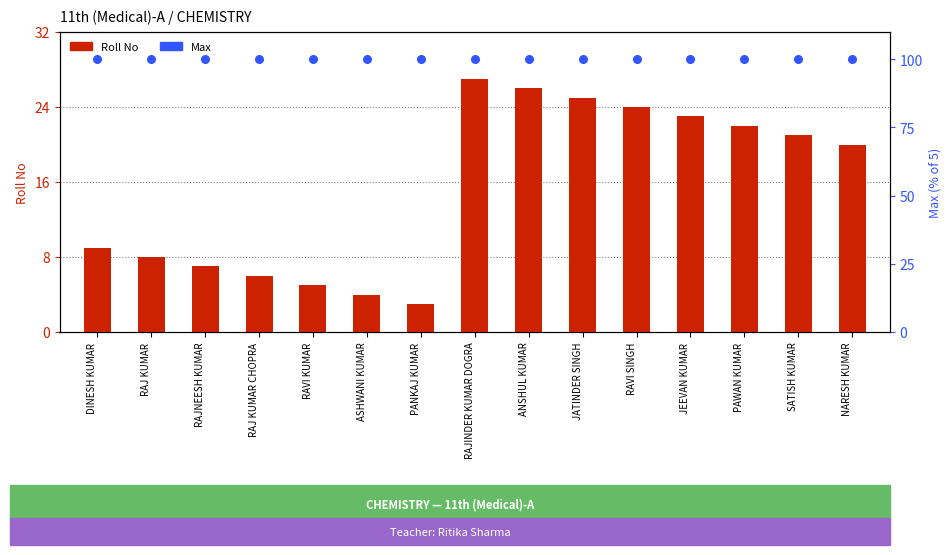

Which series reaches the maximum Y coordinate?

Max